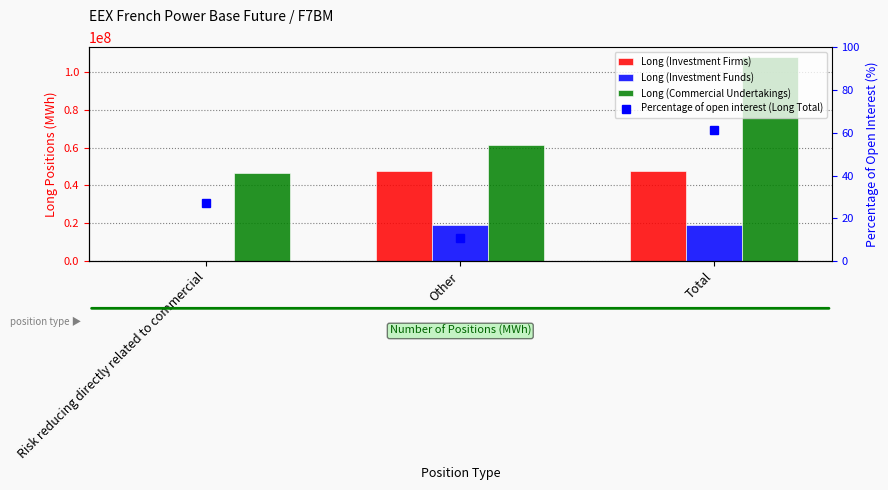

At which category is the sum across all series the highest?

Total